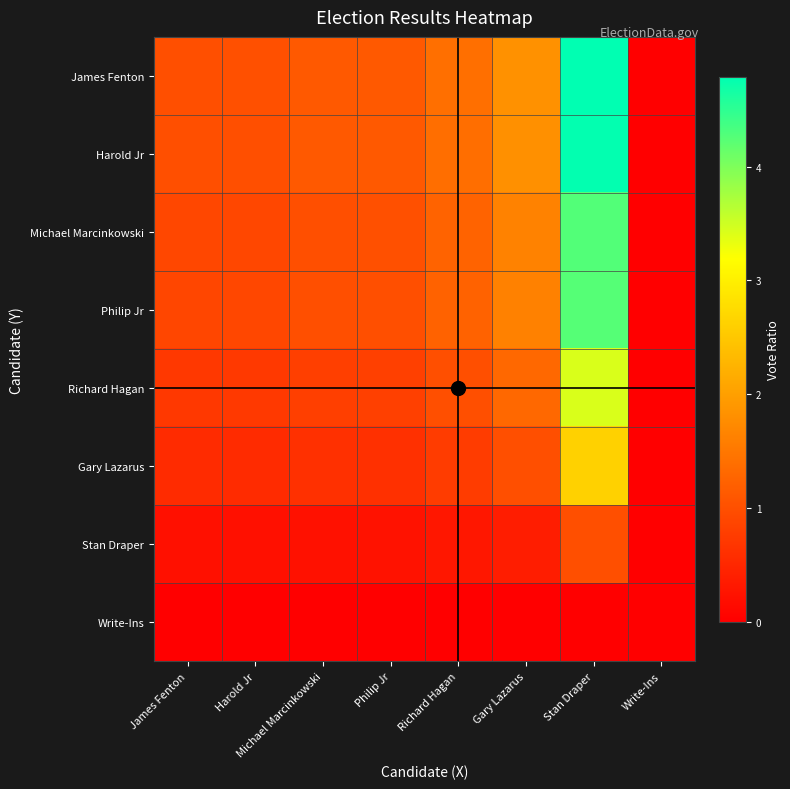

What is the total value across all series at Harold Jr?

5.3